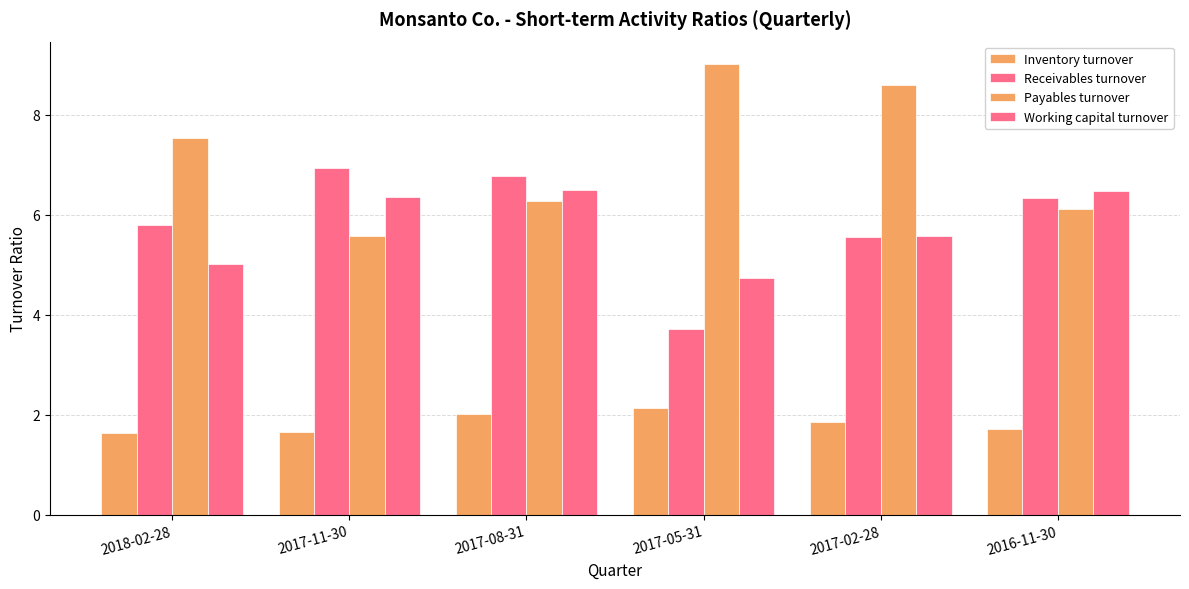

How many distinct data groups are displayed?

4